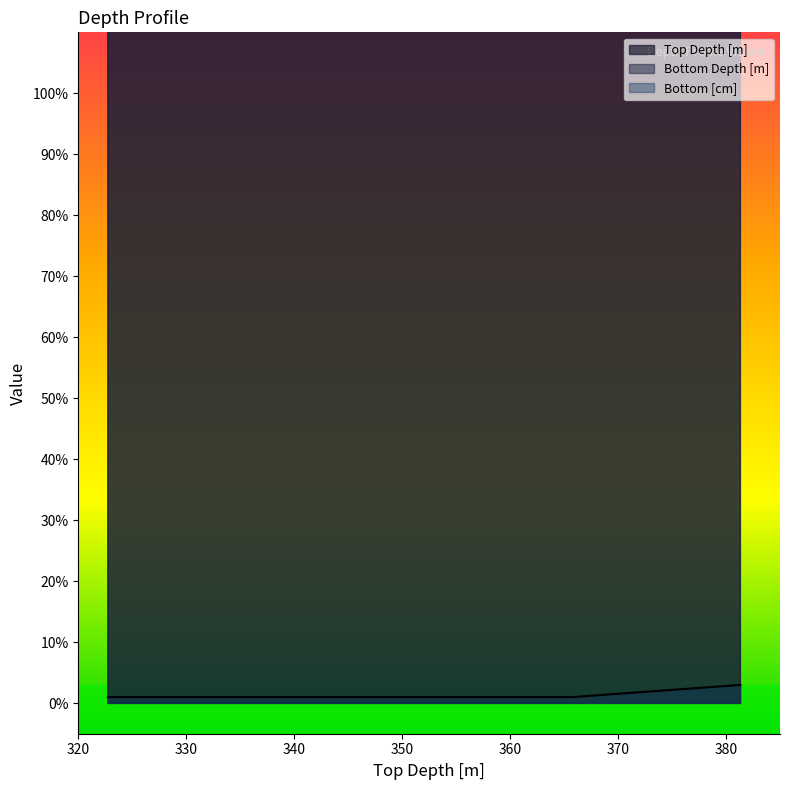

Reading left to right, list all the values displayed in this chart.

Top Depth [m]: 322.7	365.7	381.3
Bottom Depth [m]: 322.8	365.7	381.4
Bottom [cm]: 1.0	1.0	3.0